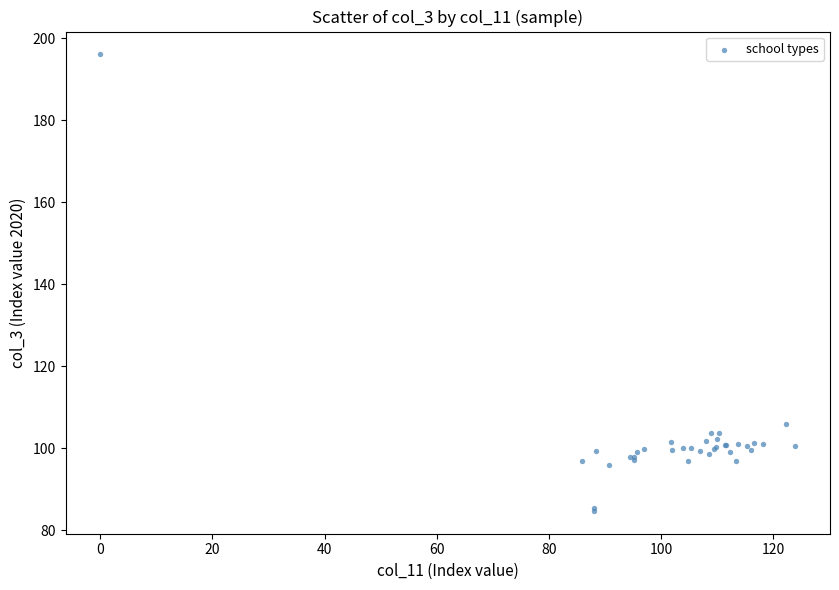

What Y value in the scatter plot is closest to 140?

105.9